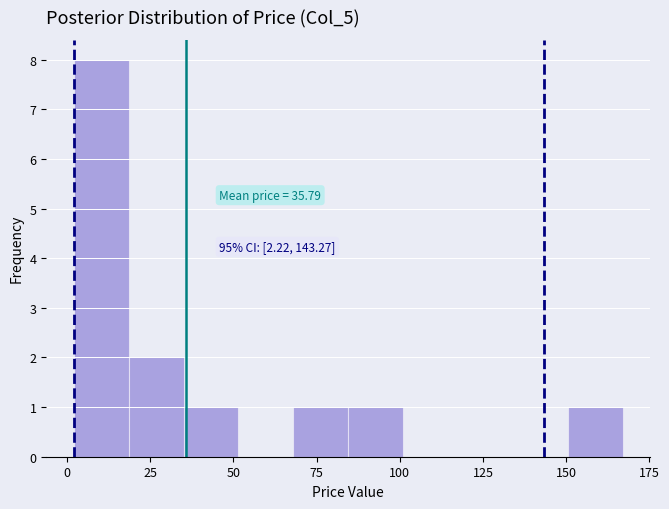

Around what value on the x-axis is the tallest bar? Give the approximate position of its centre, as read against the axis.

10